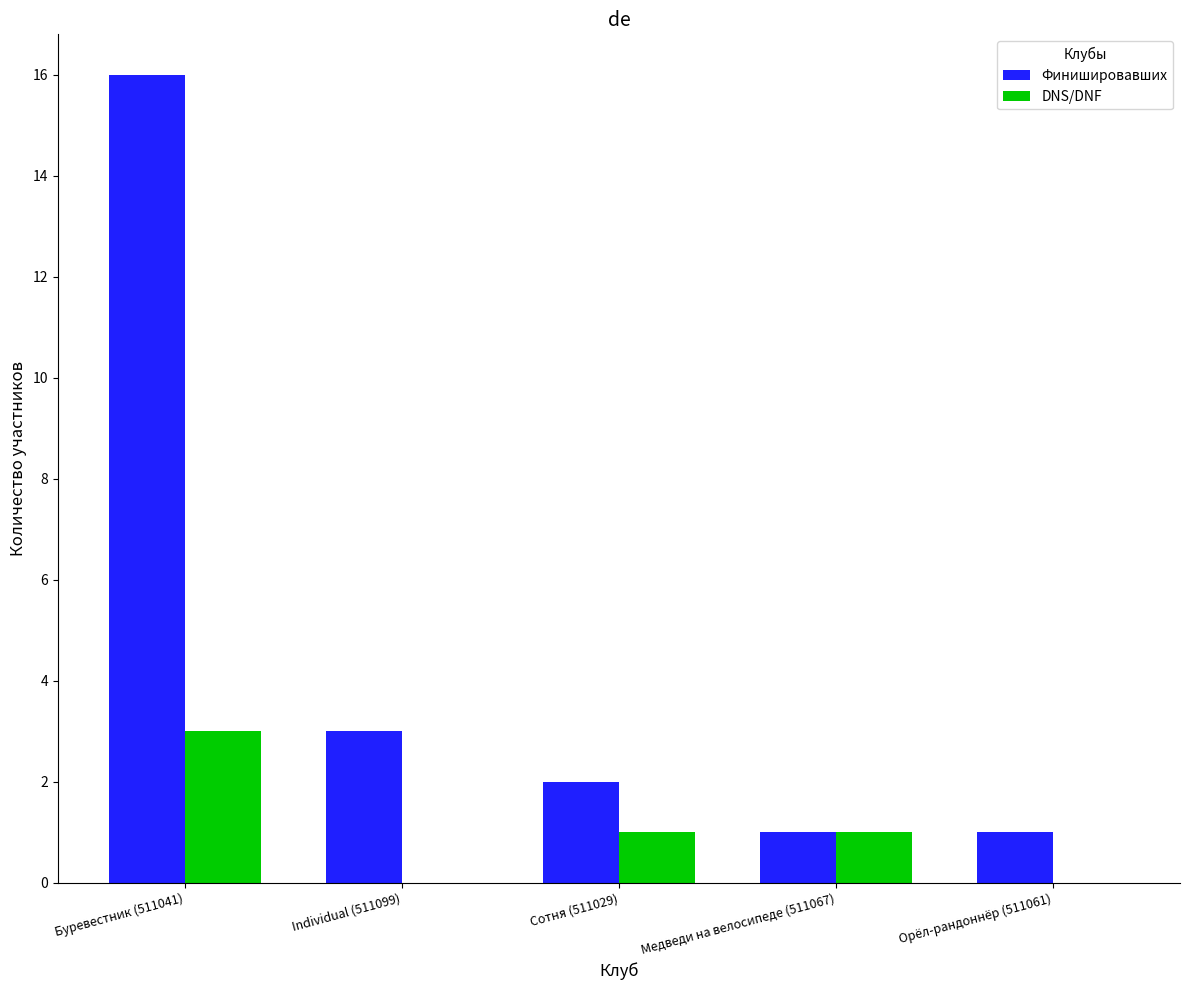

The DNS/DNF series shows 0 at Орёл-рандоннёр (511061). True or false?

True